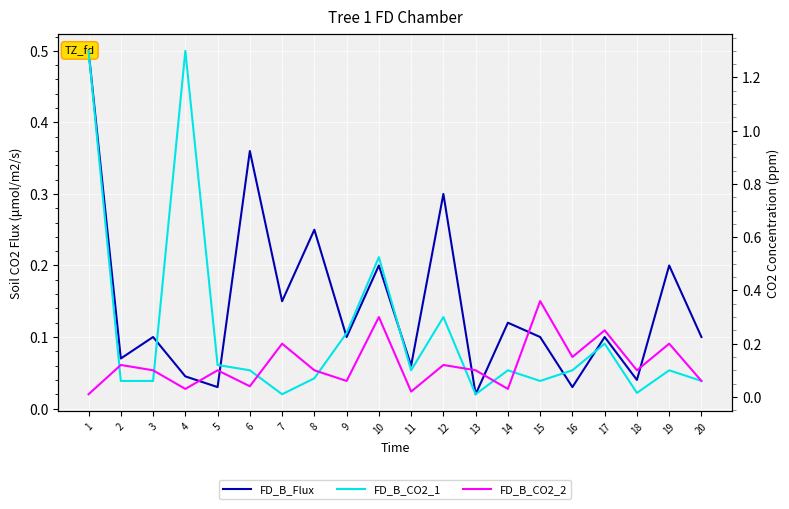

At how many categories does at least one series exceed 0?

20